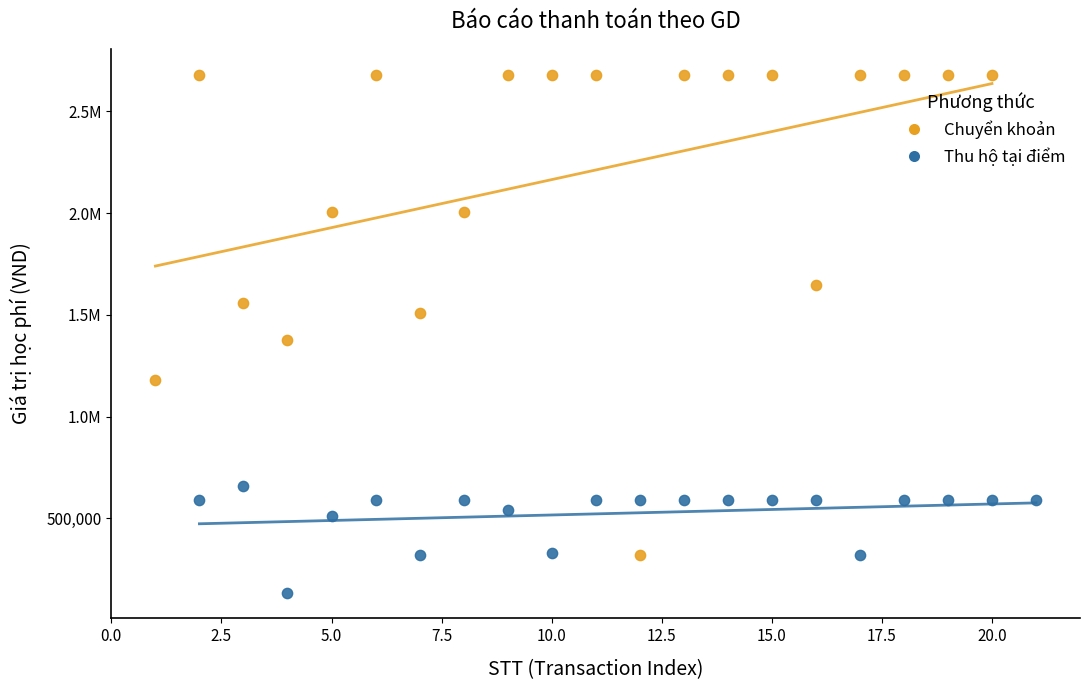

What are all the series names shown in the legend?

Chuyển khoản, Thu hộ tại điểm